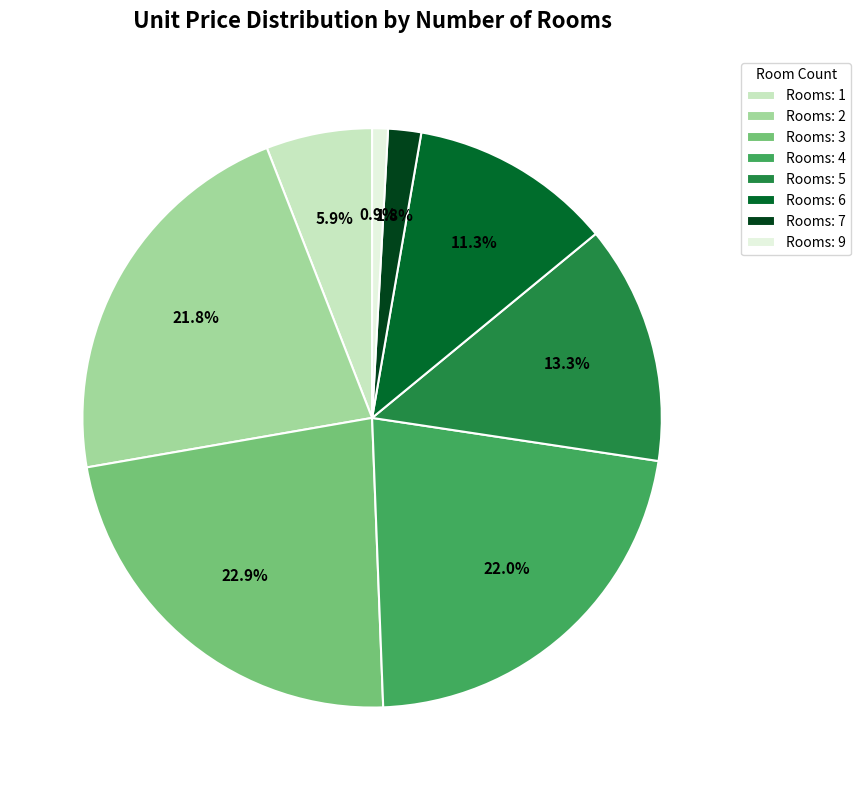

How many slices are in this pie chart?

8